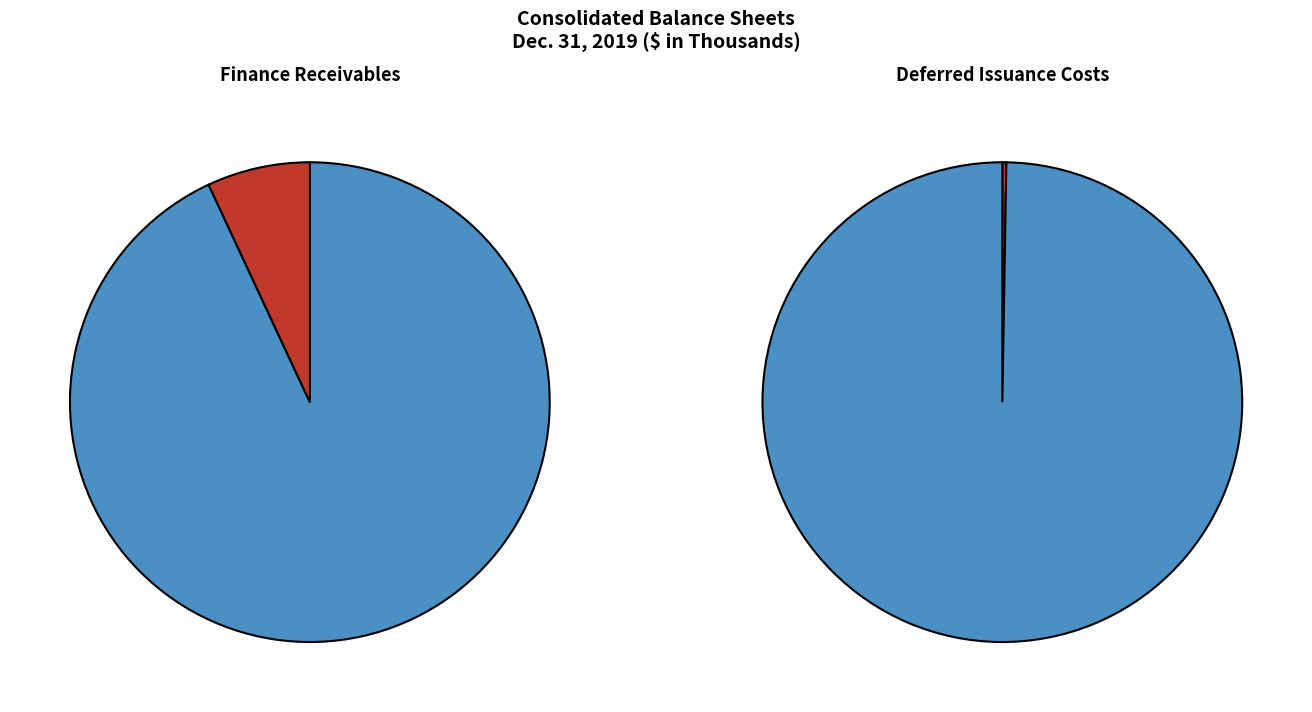

To the nearest percent, what is the difference between the Finance receivables noncurrent and Finance receivables current slice percentages?

84%